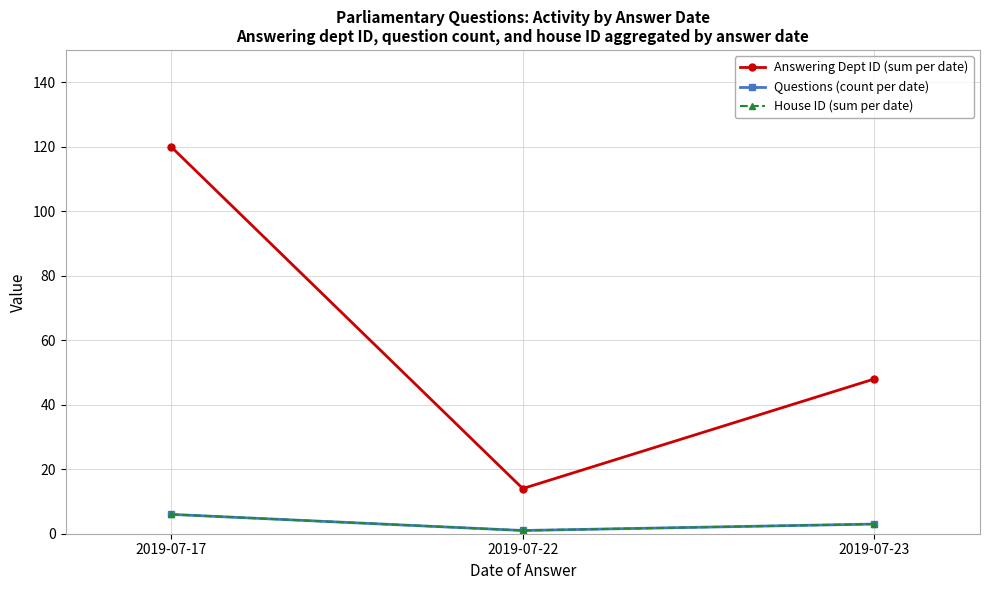

Rank the series by their maximum value, from highest to lowest.

Answering Dept ID (sum per date), Questions (count per date), House ID (sum per date)